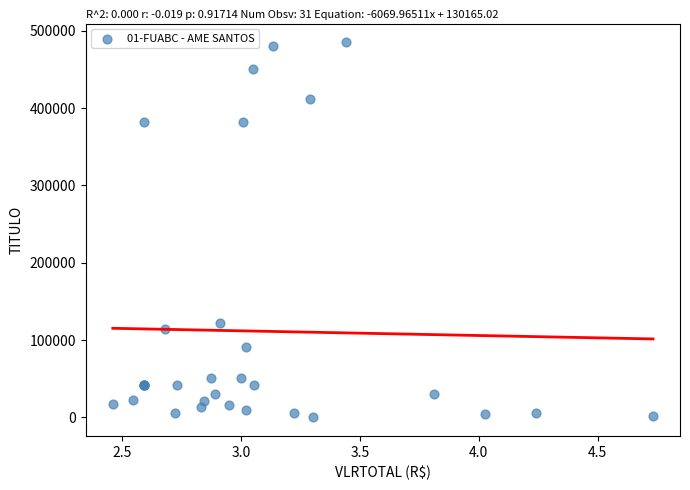

What Y value in the scatter plot is closest to 242656?

122439